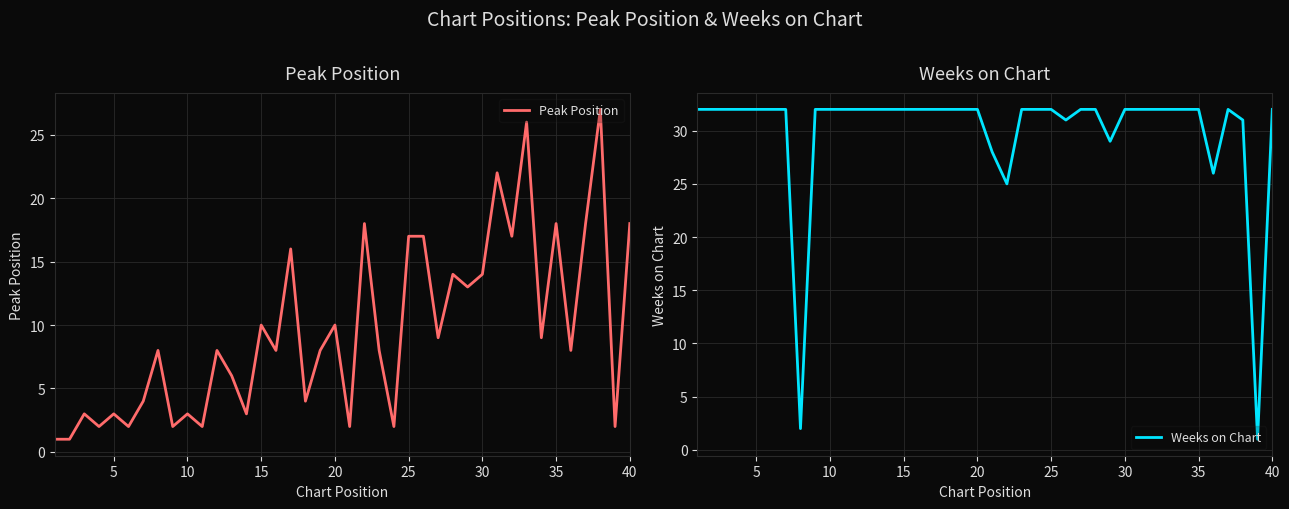

What is the sum of all Weeks on Chart values?

1197